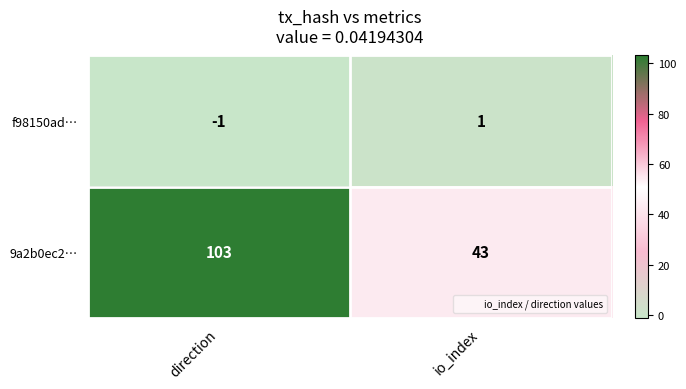

The value of 9a2b0ec2… at direction is 161. True or false?

False